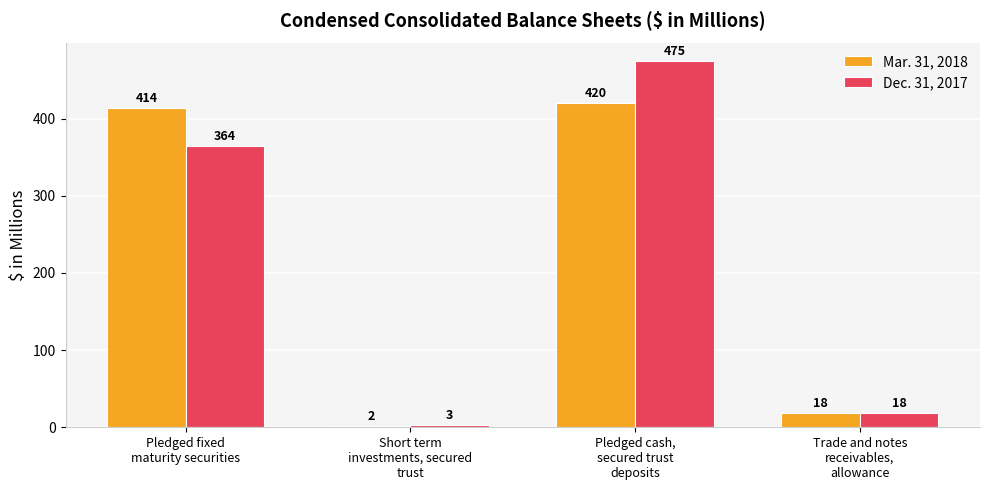

Which series has the largest range (max minus min)?

Dec. 31, 2017